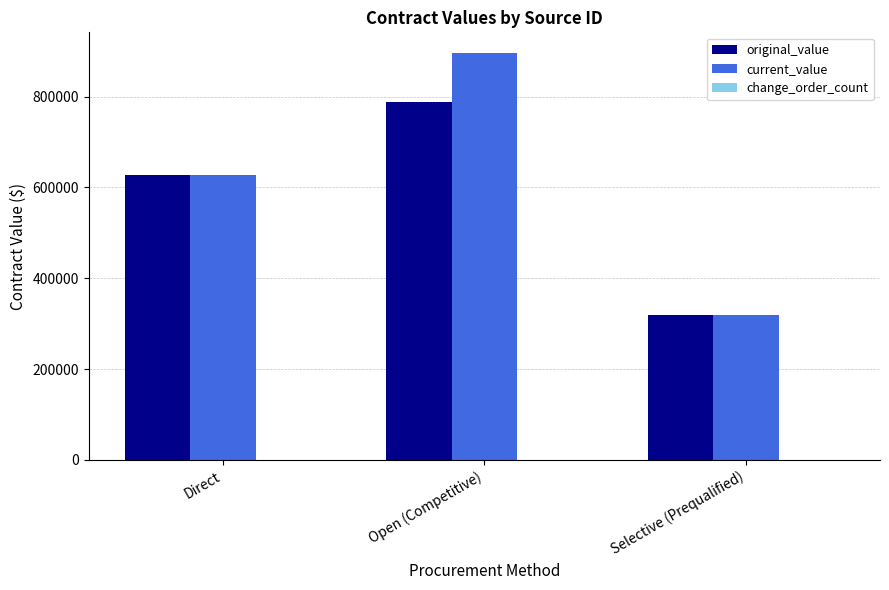

Which category has the highest value in the original_value series?

Open (Competitive)